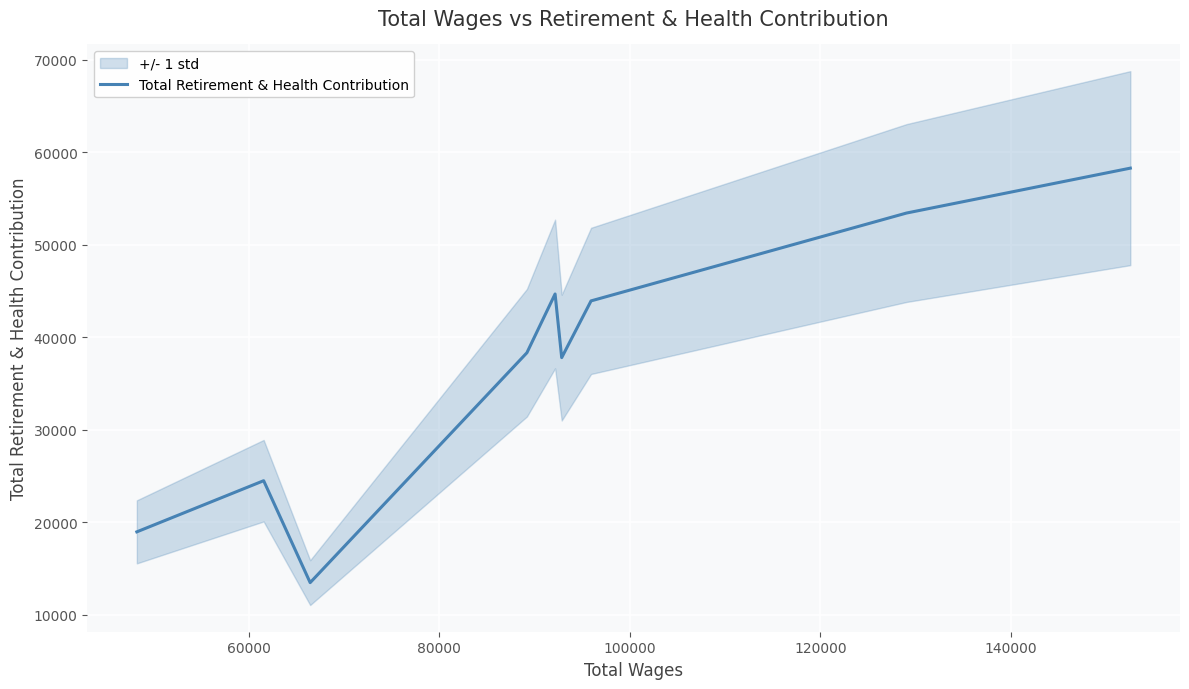

How many lines are shown in the chart?

1